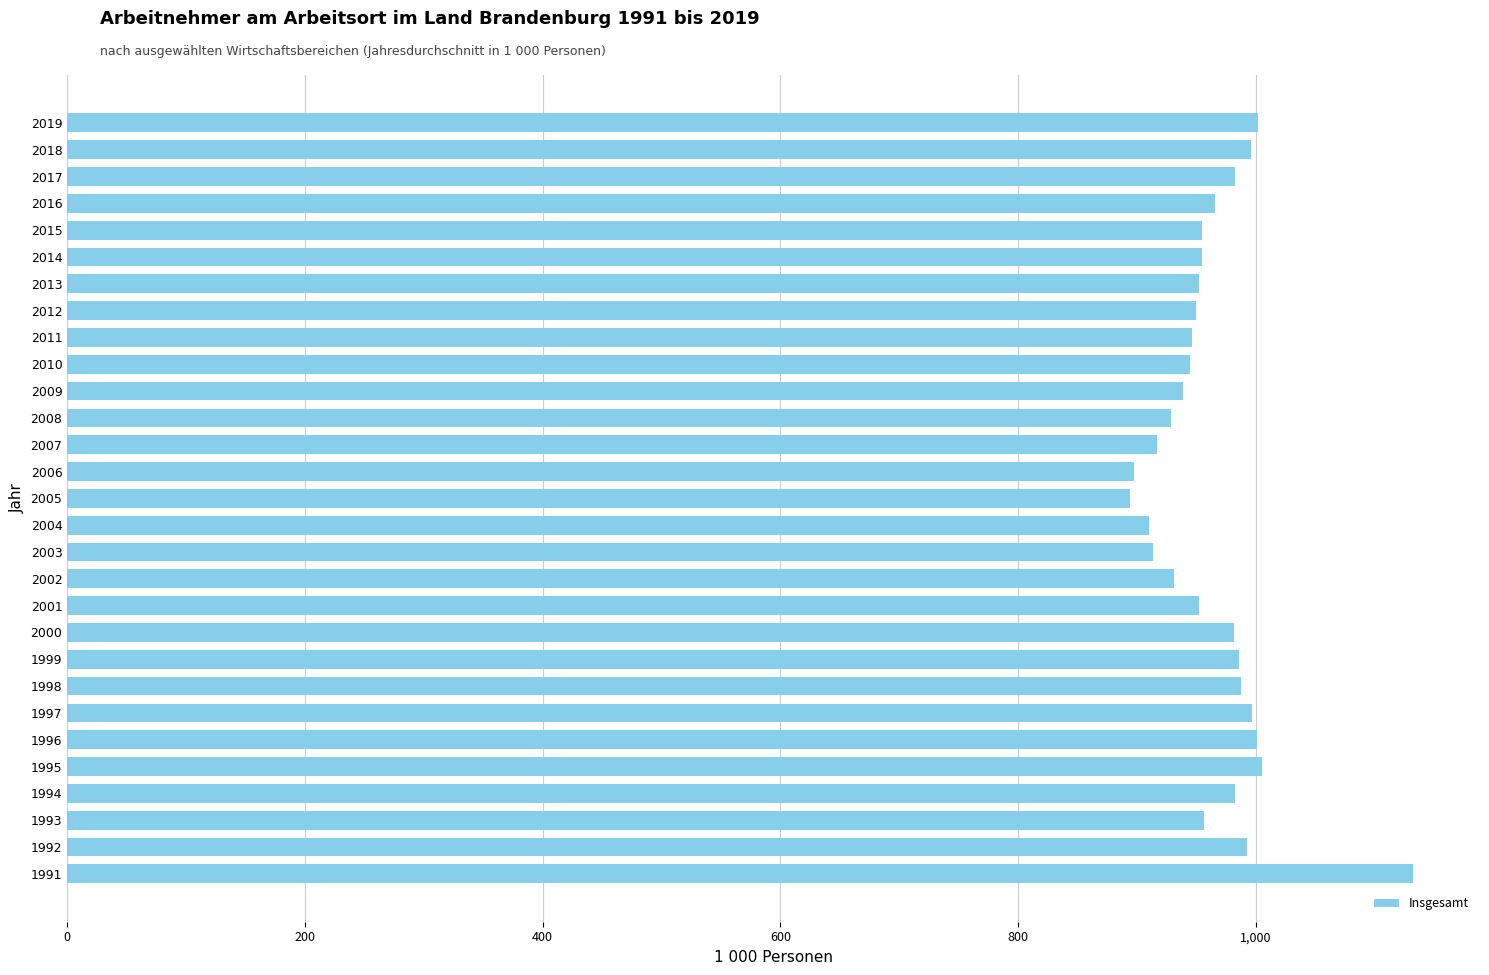

What is the sum of all values?

27952.6